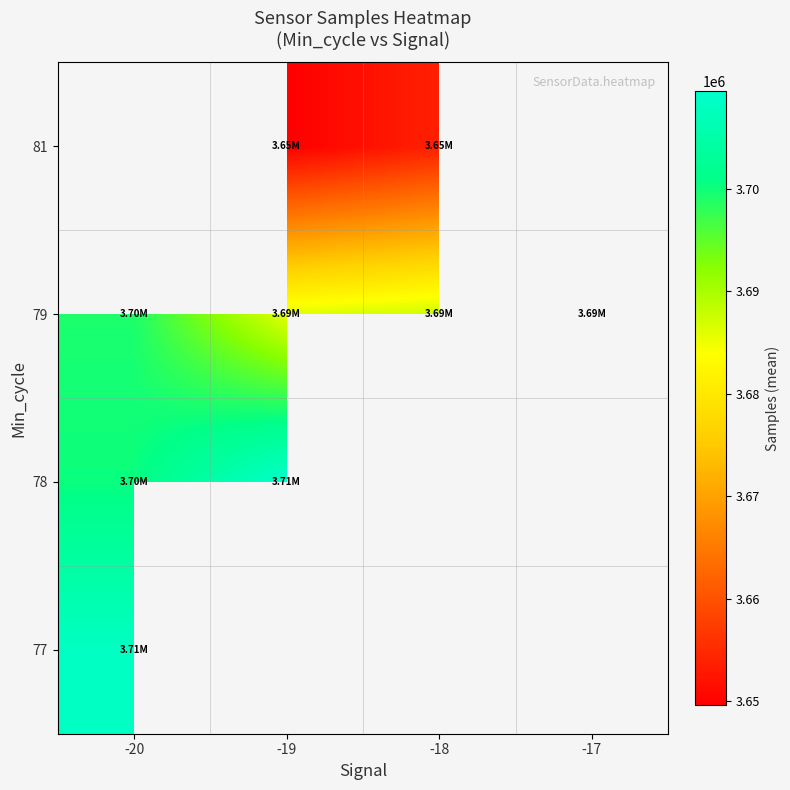

List the series in order of their overall mean, lowest first.

77, 78, 79, 81